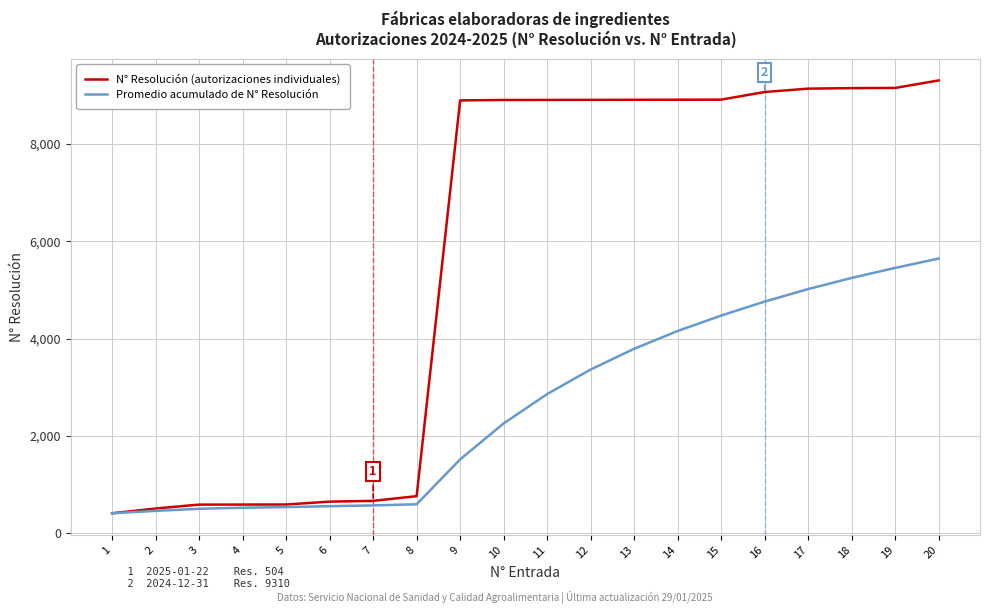

True or false: Promedio acumulado de N° Resolución has a value of 6634.4 at 17.

False